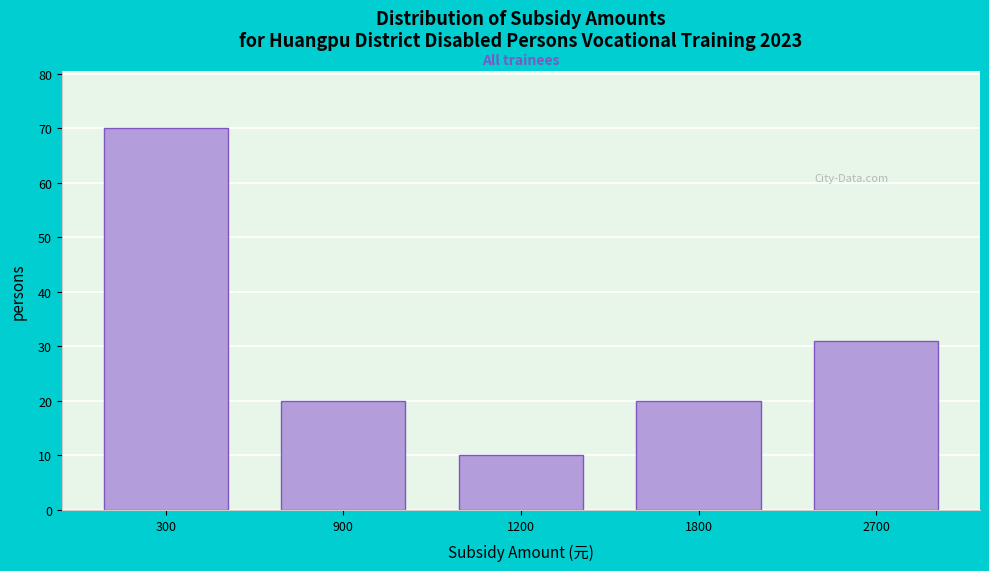

Reading left to right, extract all data points from this chart.

300=70	900=20	1200=10	1800=20	2700=31